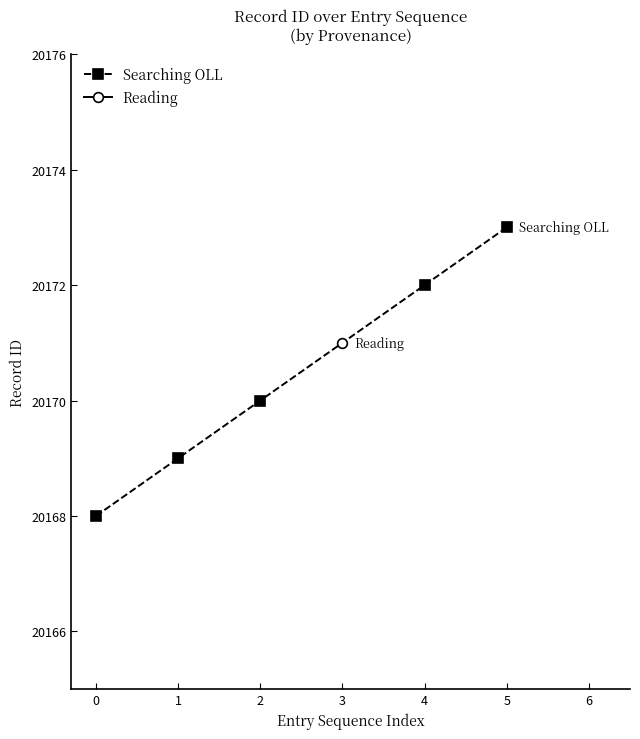

At which label does Searching OLL reach its peak?

5